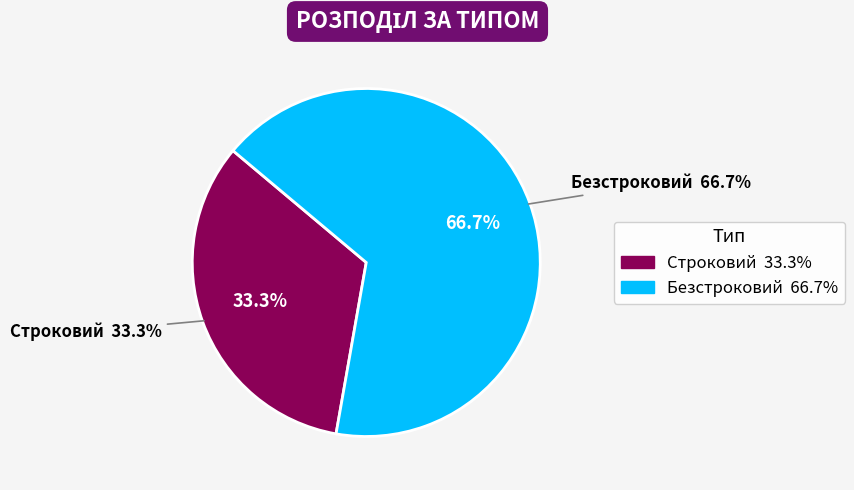

To the nearest percent, what is the average slice percentage?

50%